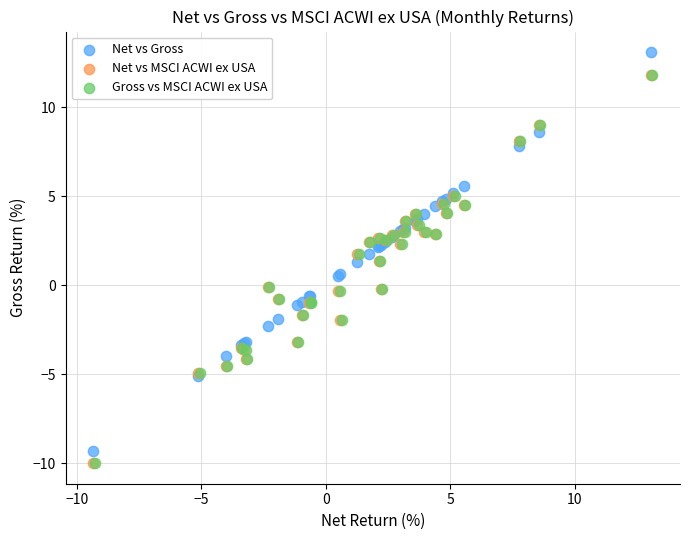

Which series has the widest spread of Y values?

Net vs Gross